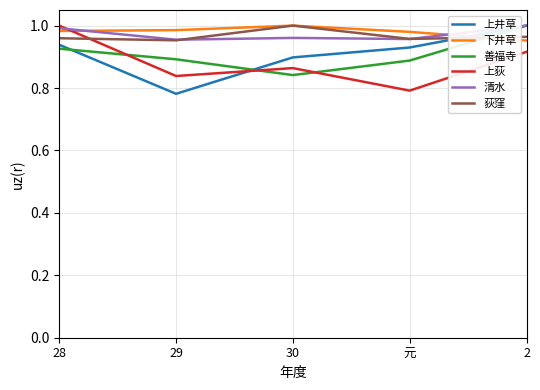

The value of 下井草 at 元 is 1.0. True or false?

True